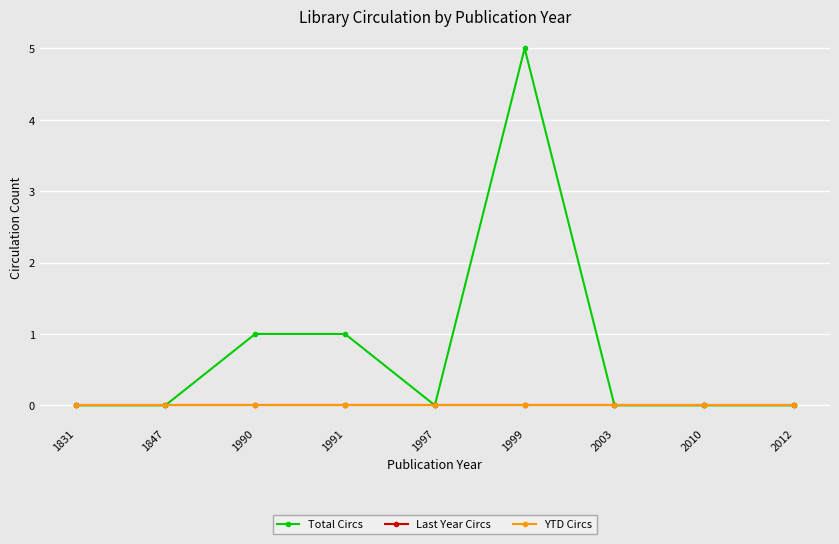

At 1847, list the series in order from smallest to largest.

Total Circs, Last Year Circs, YTD Circs